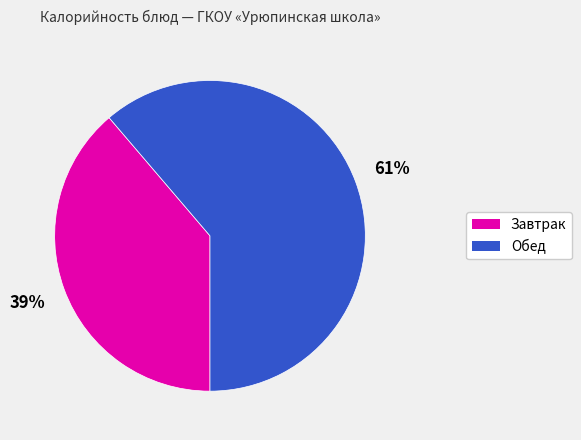

To the nearest percent, what is the average slice percentage?

50%